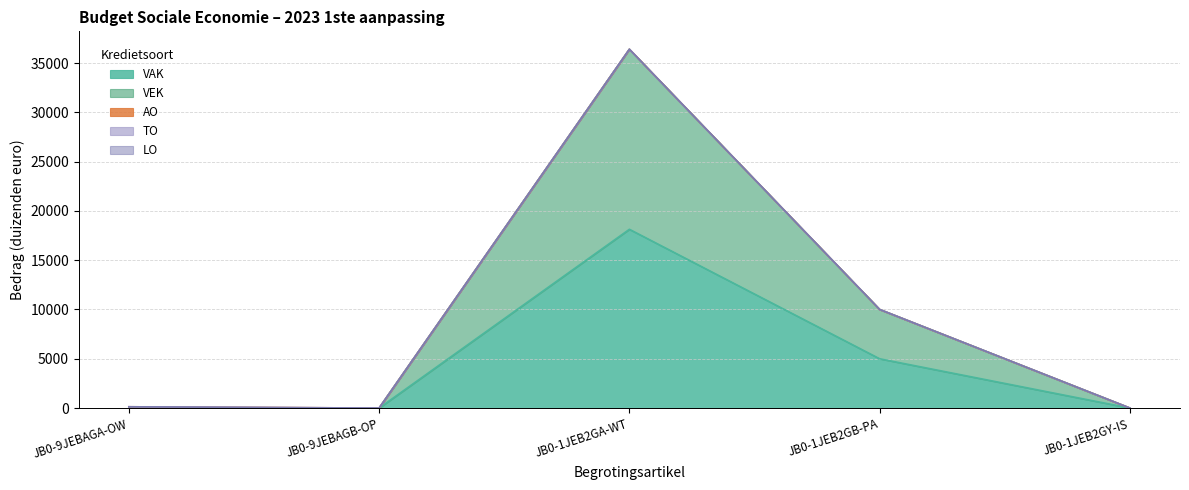

Does the chart display data point markers on the line(s)?

No